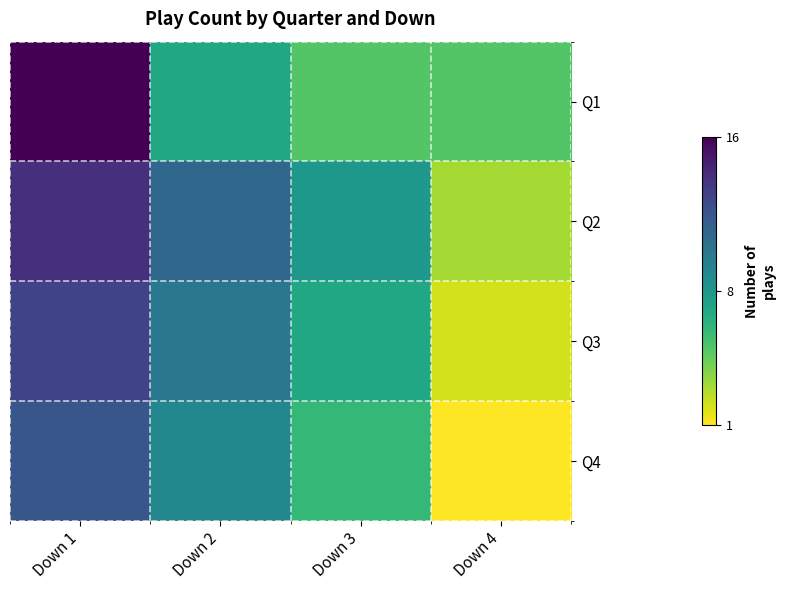

Reading left to right, transcribe all the data shown in this chart.

Q1: Down 1=16	Down 2=7	Down 3=5	Down 4=5
Q2: Down 1=14	Down 2=11	Down 3=8	Down 4=3
Q3: Down 1=13	Down 2=10	Down 3=7	Down 4=2
Q4: Down 1=12	Down 2=9	Down 3=6	Down 4=1